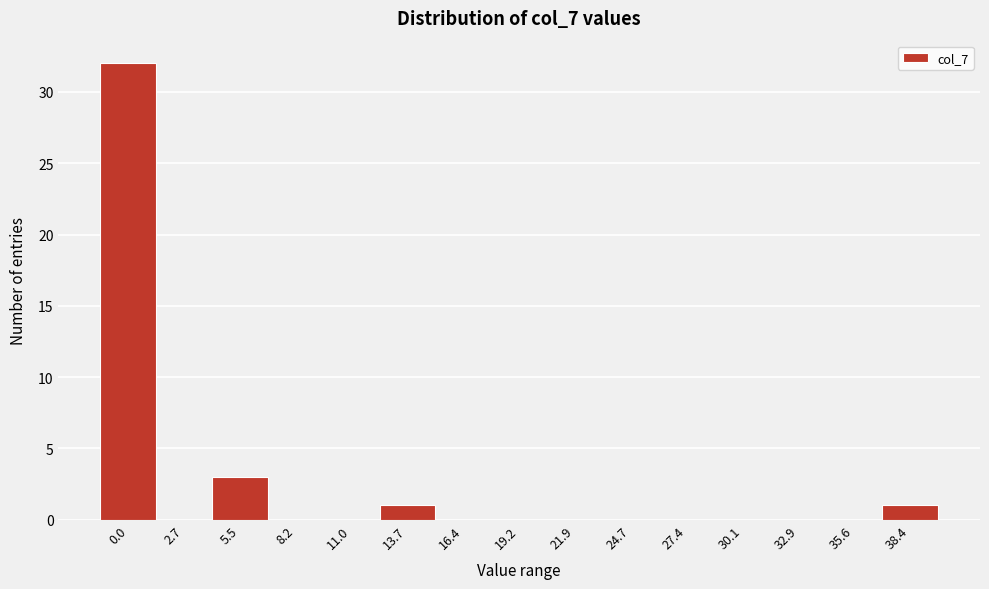

Reading right to left, transcribe all the data shown in this chart.

38.4=1	35.6=0	32.9=0	30.1=0	27.4=0	24.7=0	21.9=0	19.2=0	16.4=0	13.7=1	11.0=0	8.2=0	5.5=3	2.7=0	0.0=32